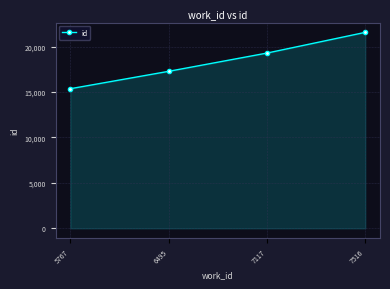

How many lines are shown in the chart?

1